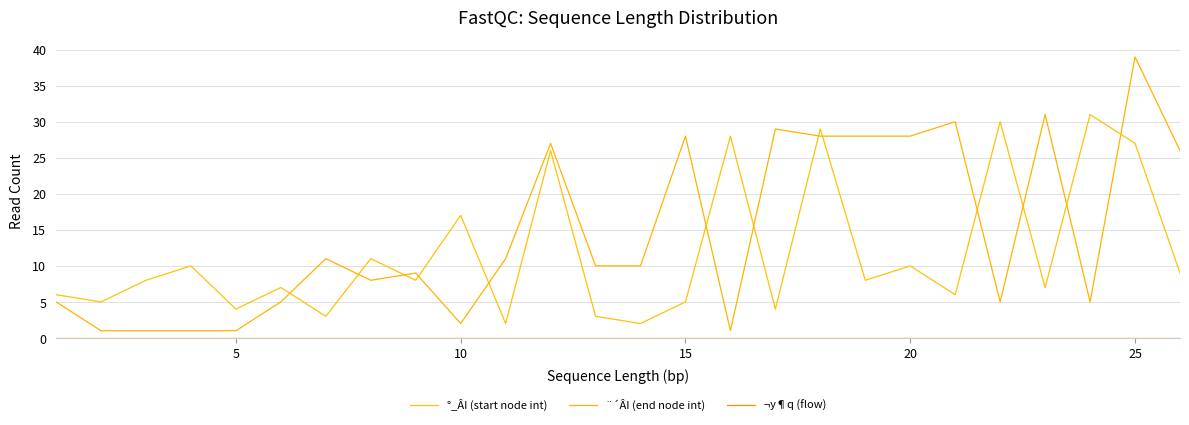

Is this an area chart (filled region under the line)?

No